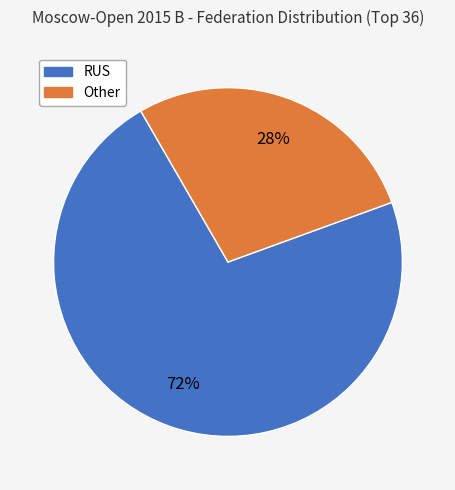

The Other slice represents 19% of the pie. True or false?

False